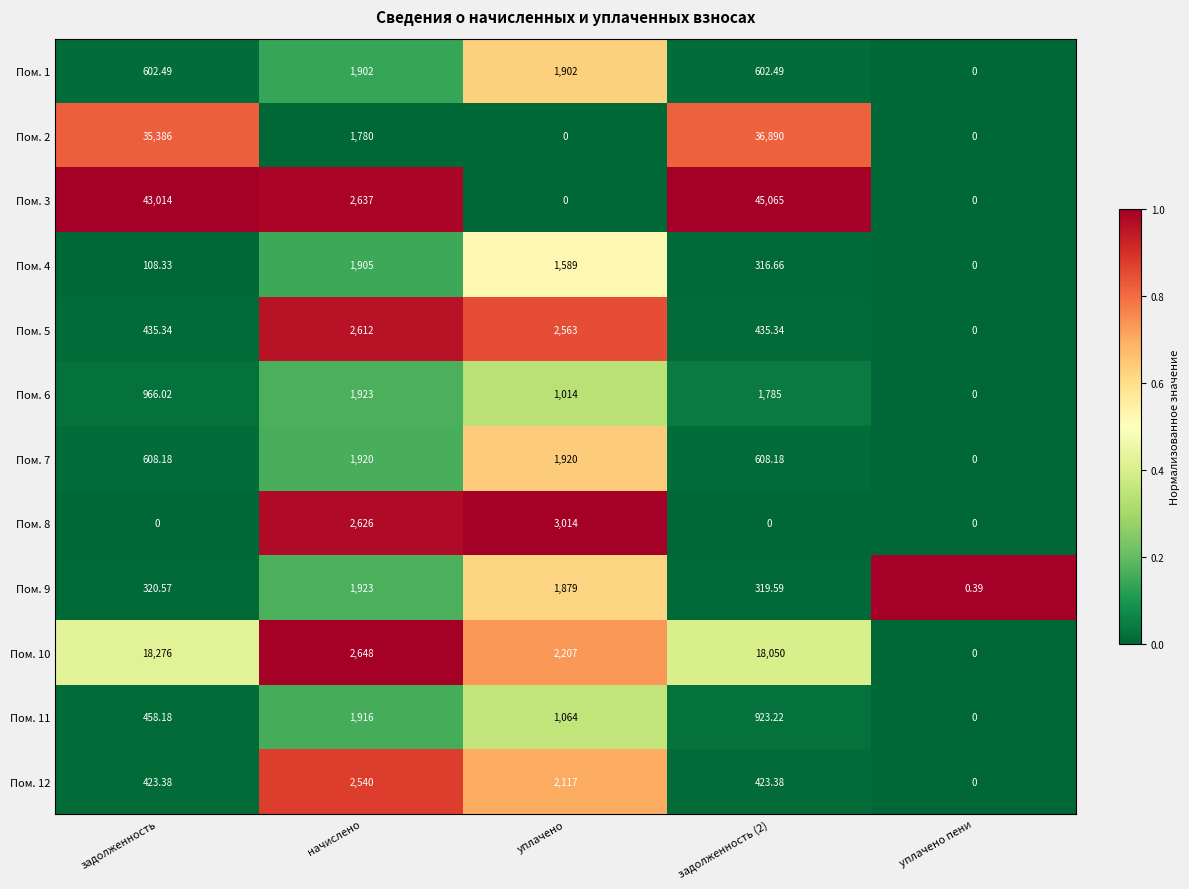

How many categories are shown in the chart?

5